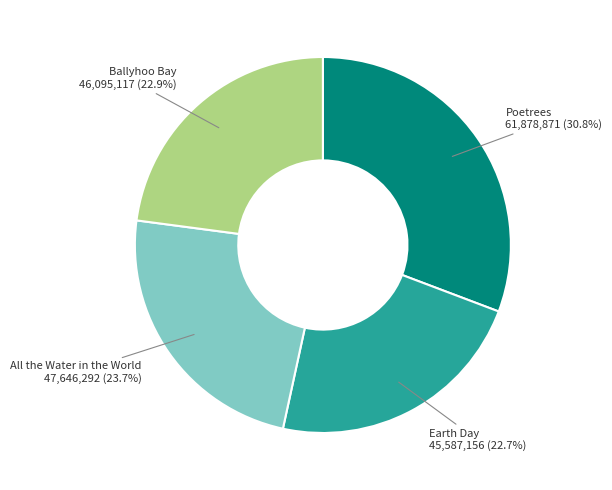

Between All the Water in the World and Earth Day, which is larger?

All the Water in the World